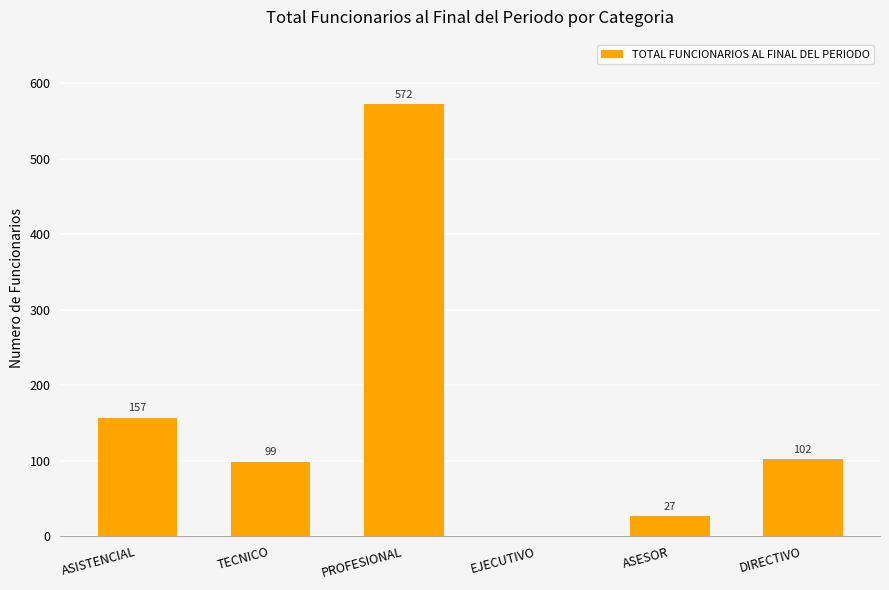

What is the sum of the values at EJECUTIVO and ASISTENCIAL?

157